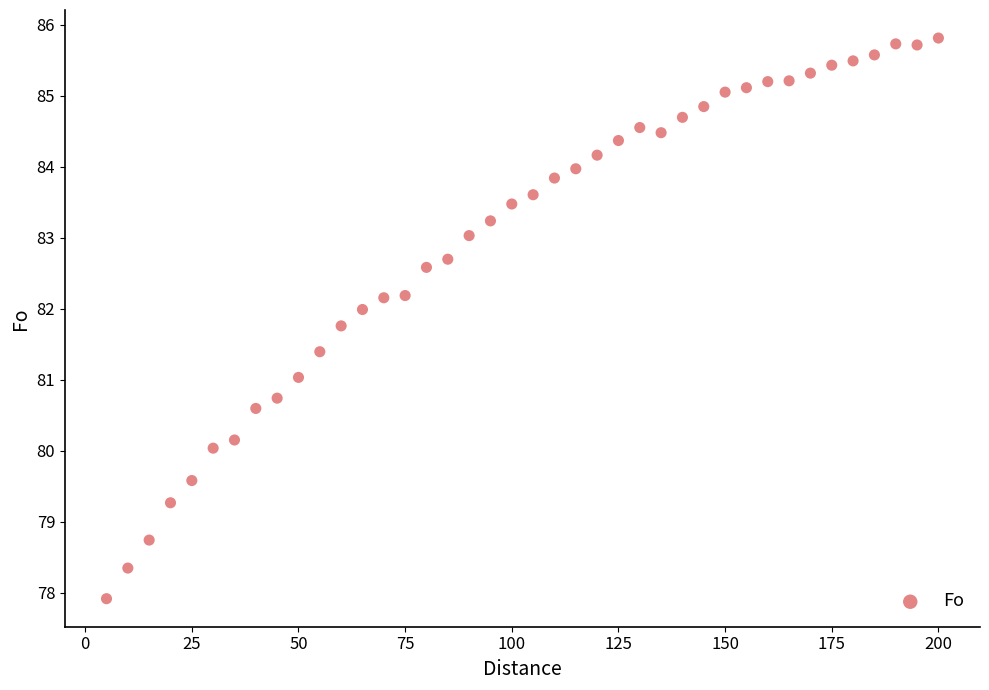

What is the range of Y values (max minus min)?

7.9